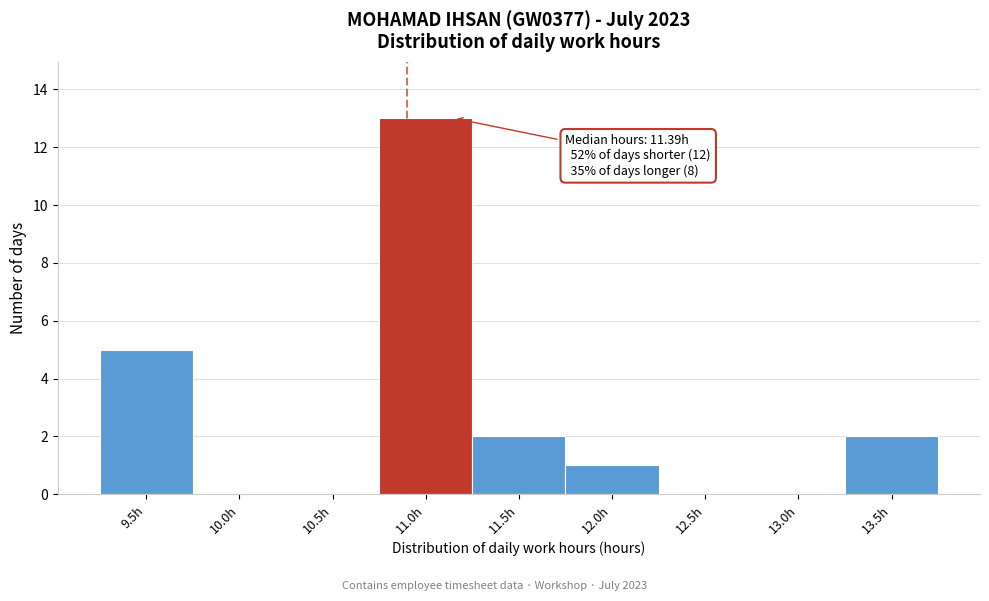

Reading left to right, what are all the values shown in this chart?

9.5h=5	10.0h=0	10.5h=0	11.0h=13	11.5h=2	12.0h=1	12.5h=0	13.0h=0	13.5h=2